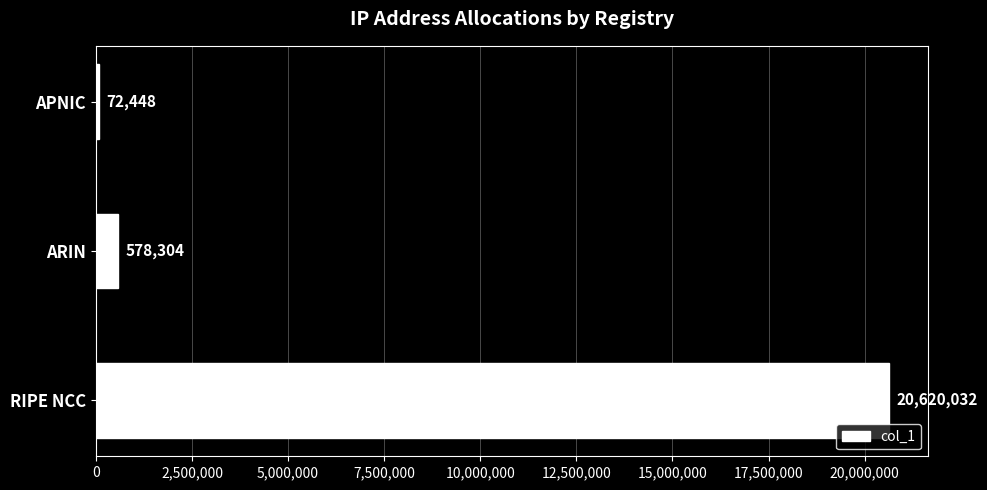

What is the sum of all values?

21270784